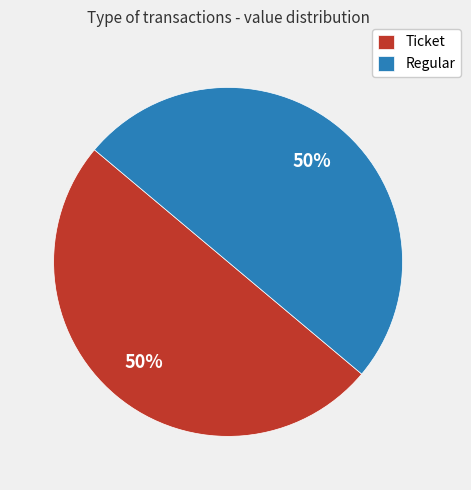

The Regular slice represents 99% of the pie. True or false?

False